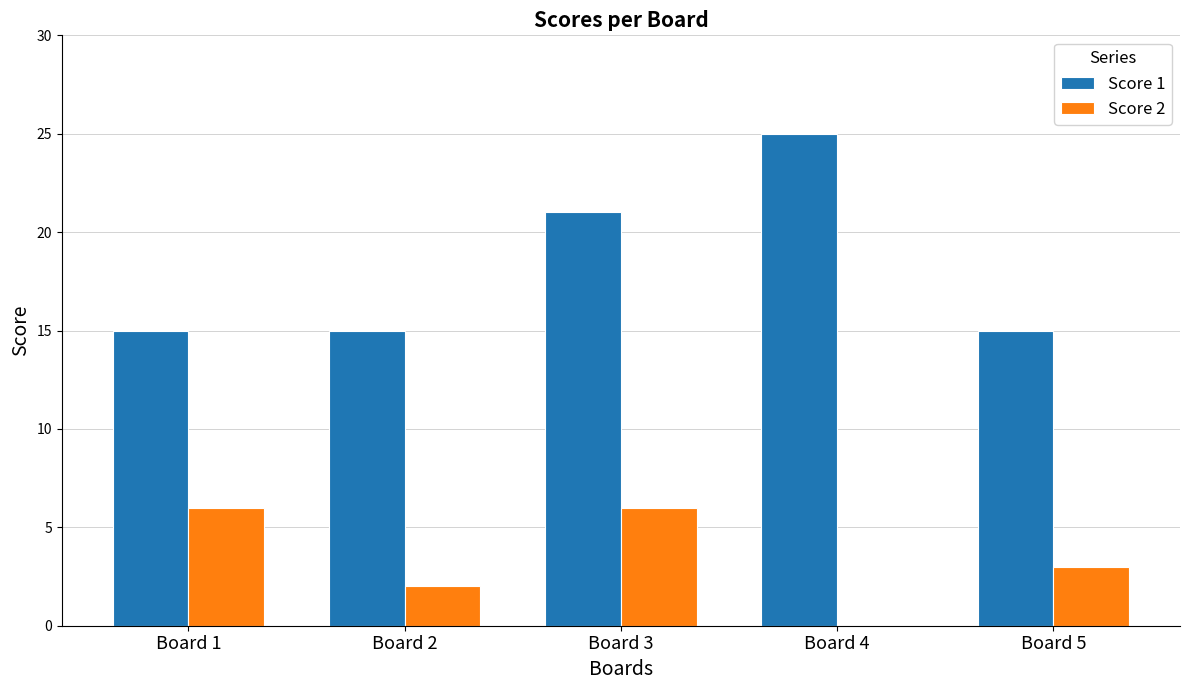

What is the highest value of the Score 2 series?

6